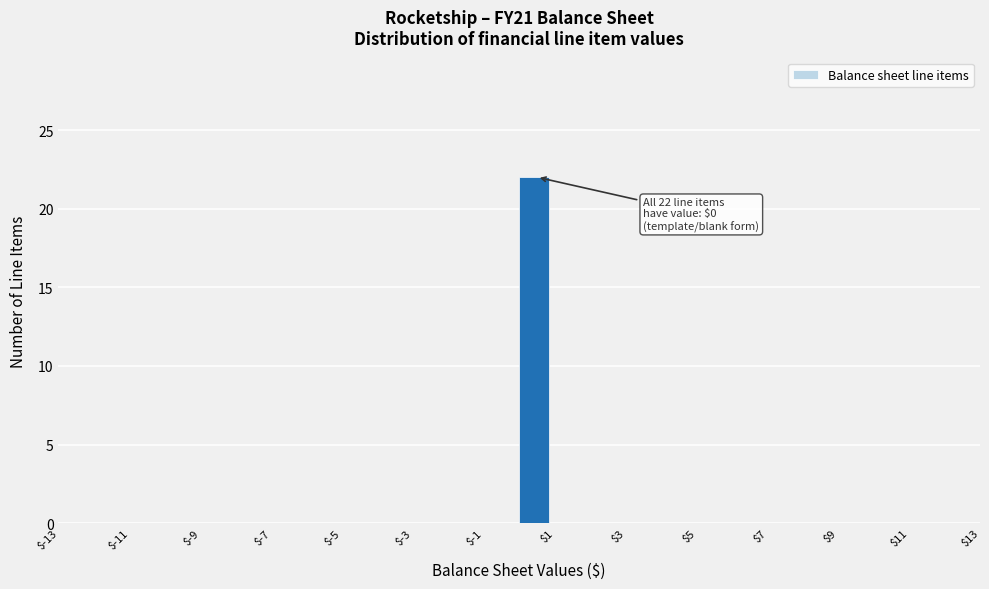

Over which range of the x-axis is the bar tallest?

0 to 1